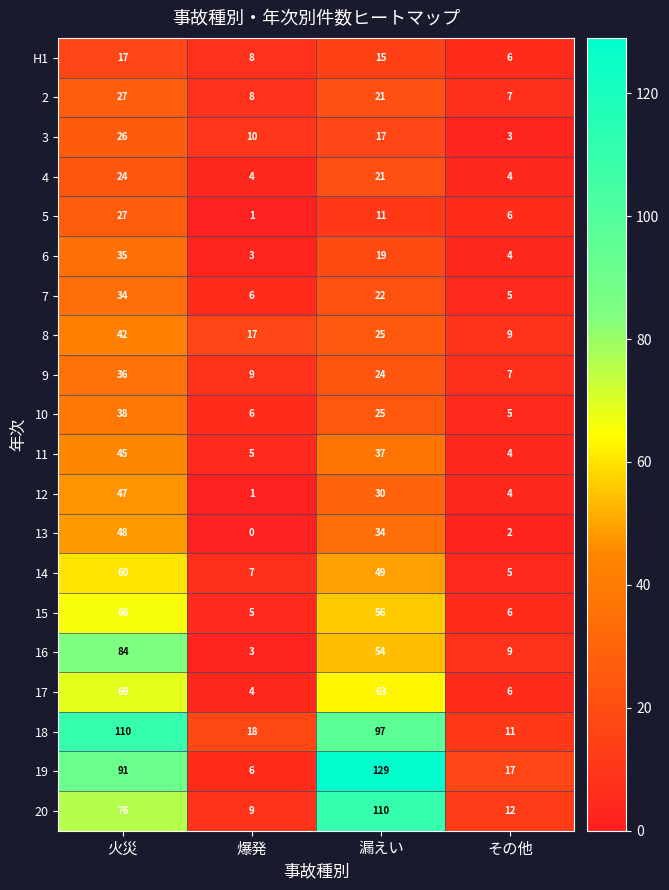

What value does the 7 series have at 火災?

34